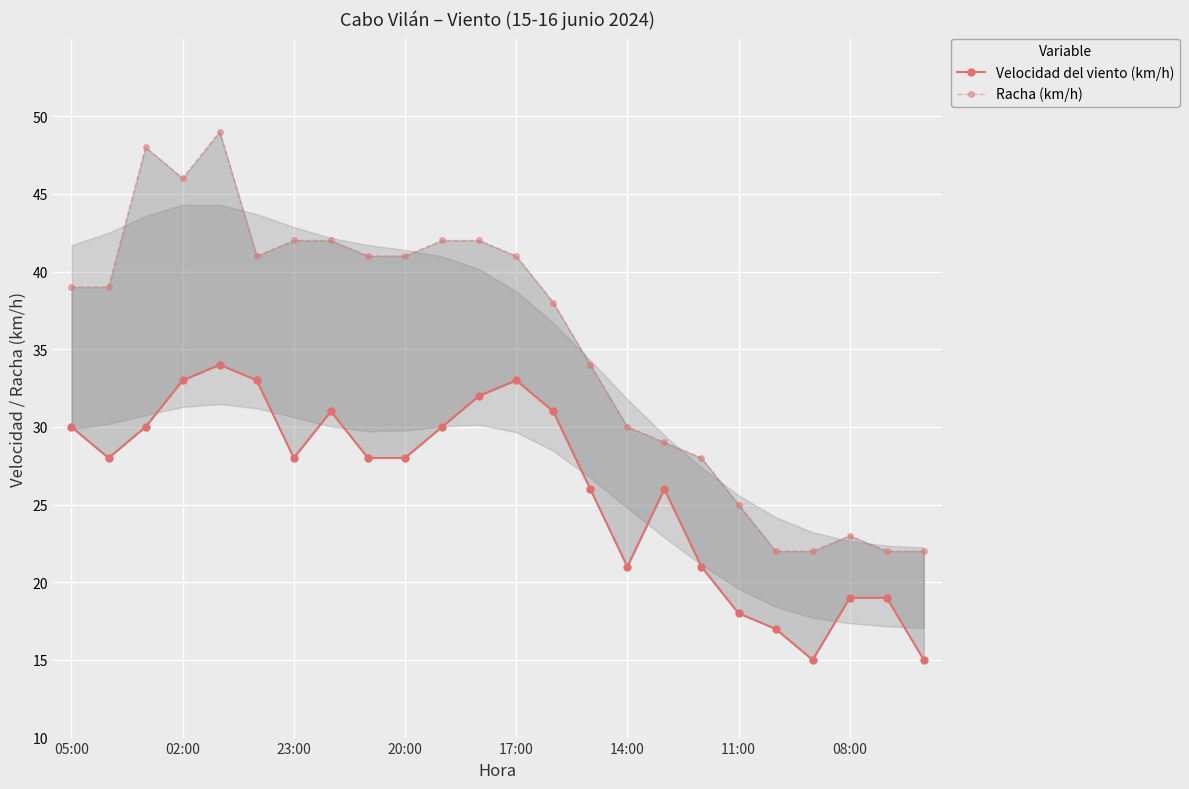

What is the average value of the Velocidad del viento (km/h) series?

26